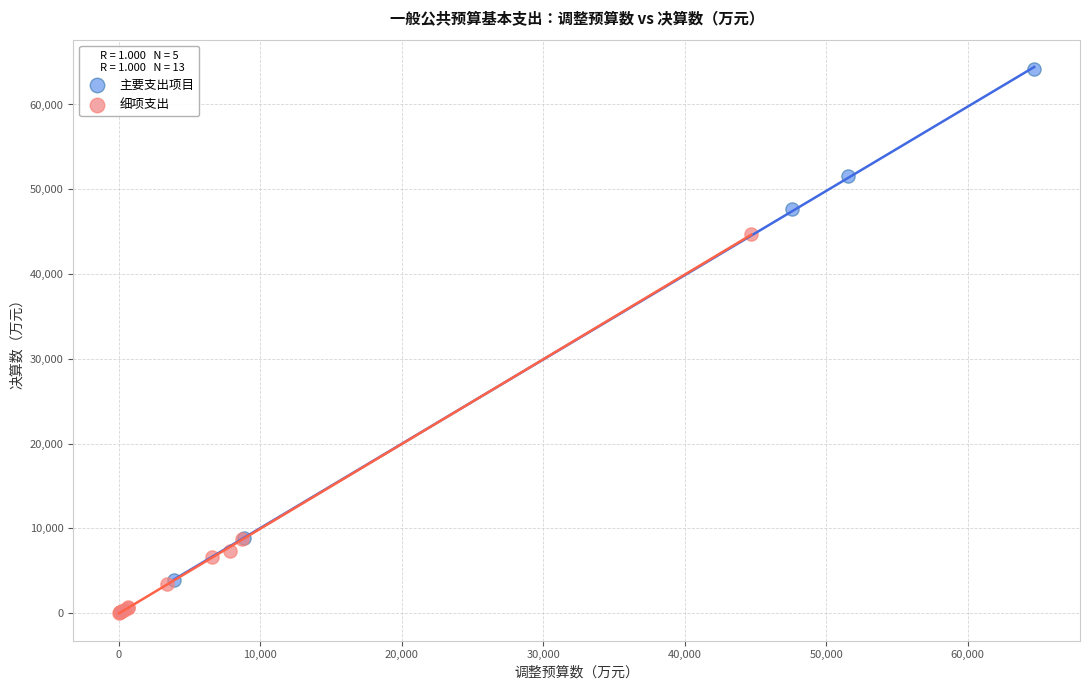

Which series has the widest spread of Y values?

主要支出项目